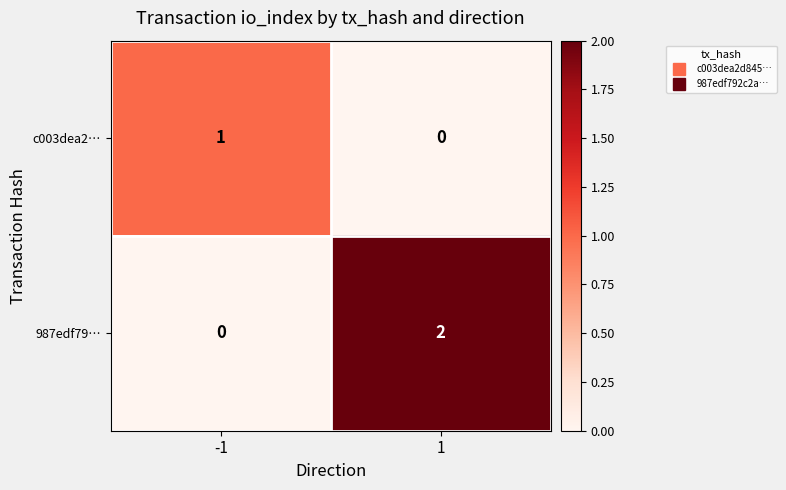

At 1, list the series in order from largest to smallest.

987edf79…, c003dea2…